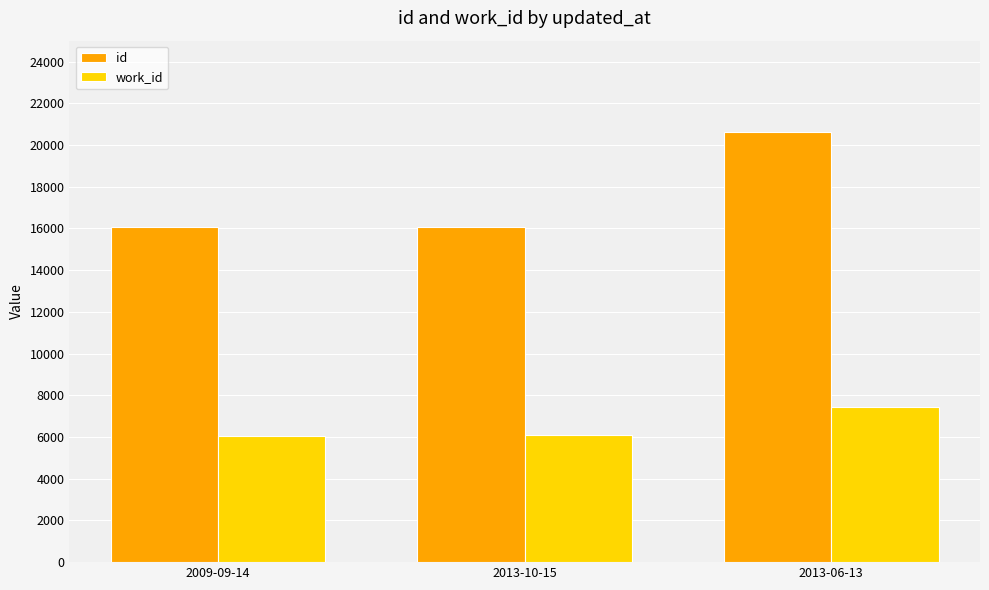

True or false: work_id has a value of 6076 at 2013-10-15.

True